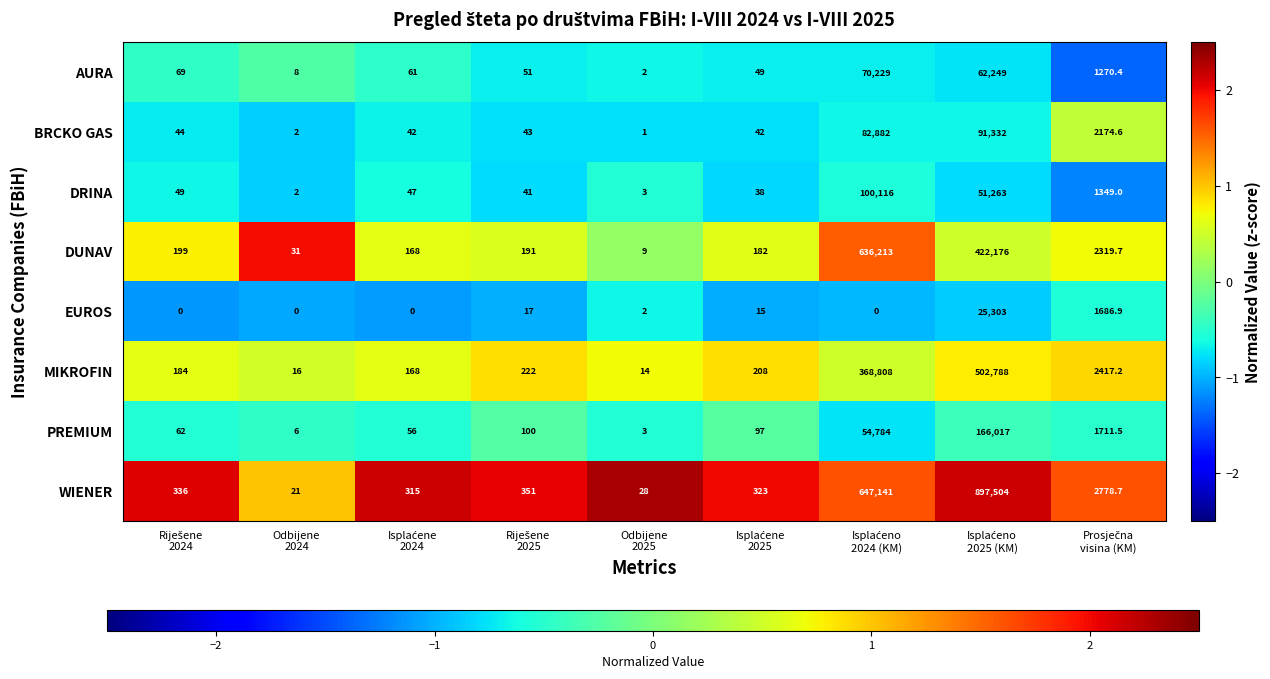

Which series has the largest range (max minus min)?

WIENER